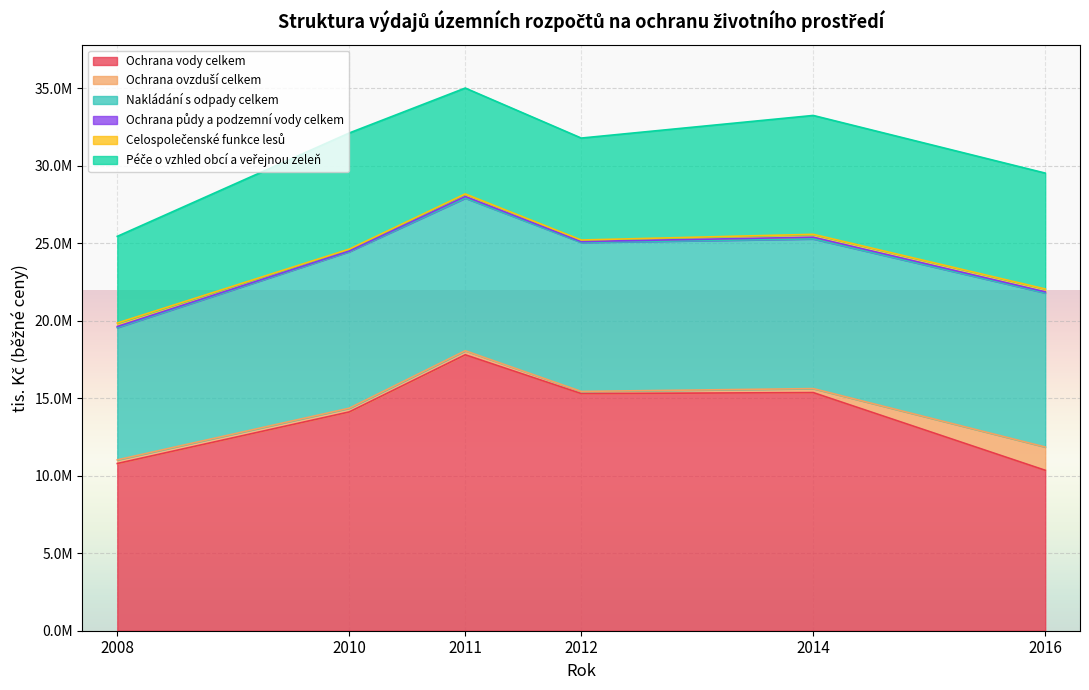

True or false: Péče o vzhled obcí a veřejnou zeleň and Celospolečenské funkce lesů cross at least once.

False